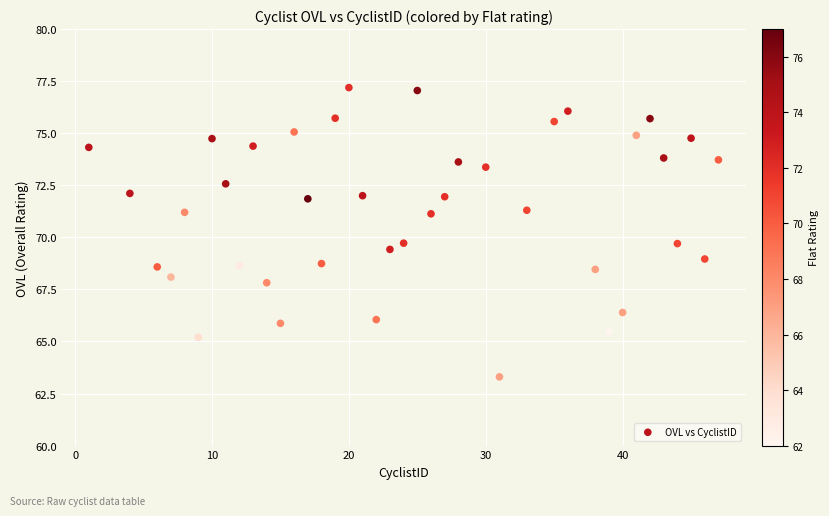

What is the range of Y values (max minus min)?

13.9